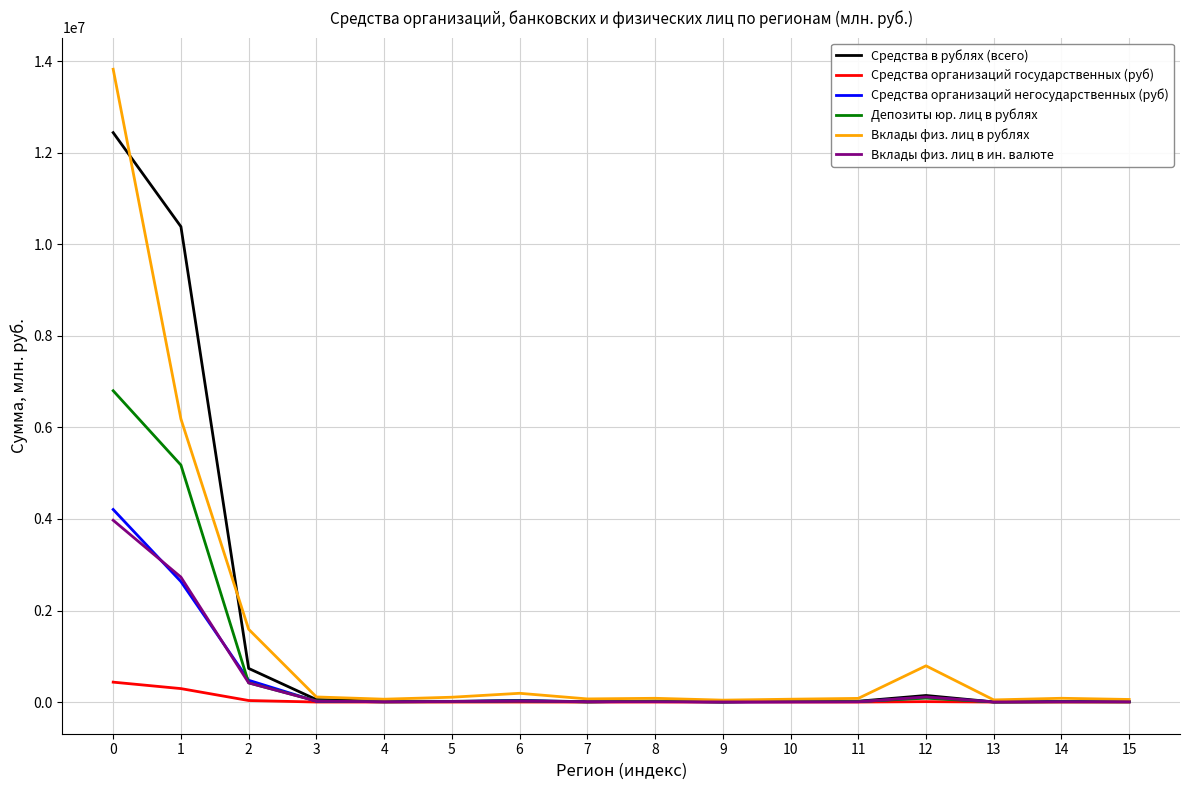

What is the spread (max minus min) of values at 9?

42288